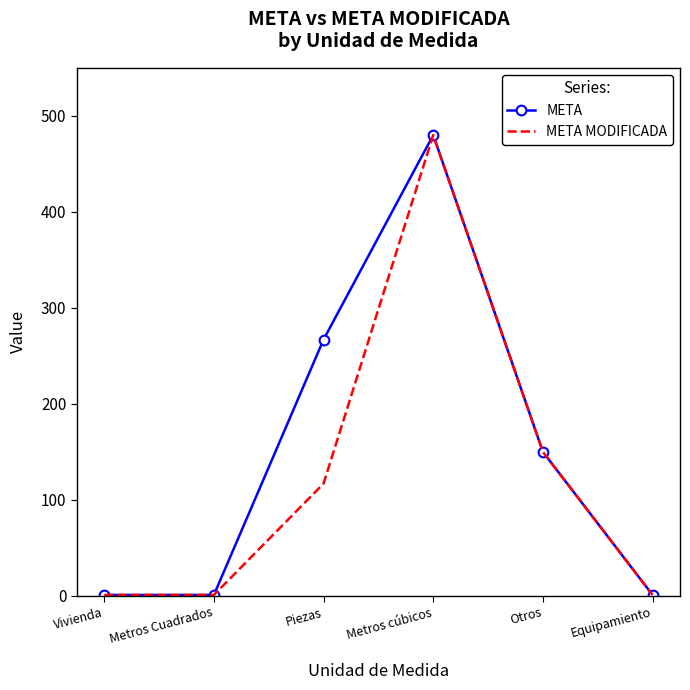

What is the difference between the highest and lowest values at Piezas?

150